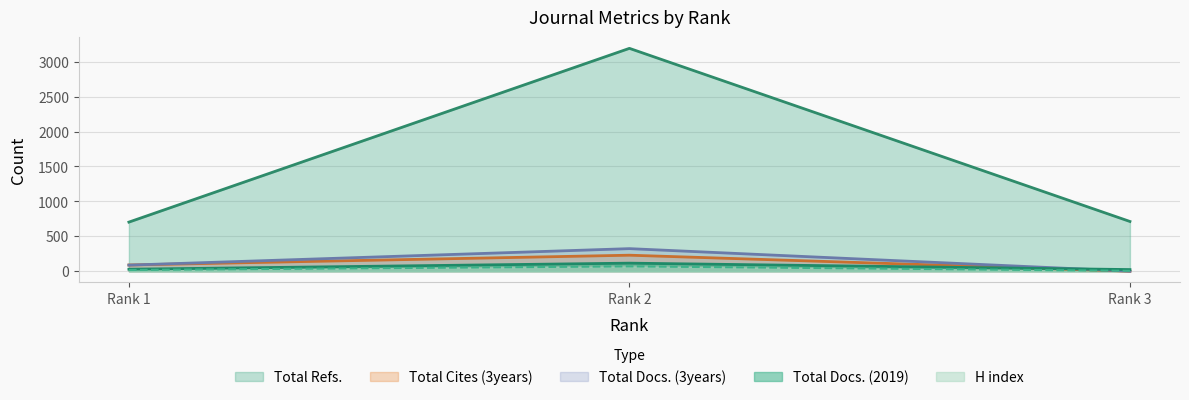

Which series has the widest spread of values?

Total Refs.